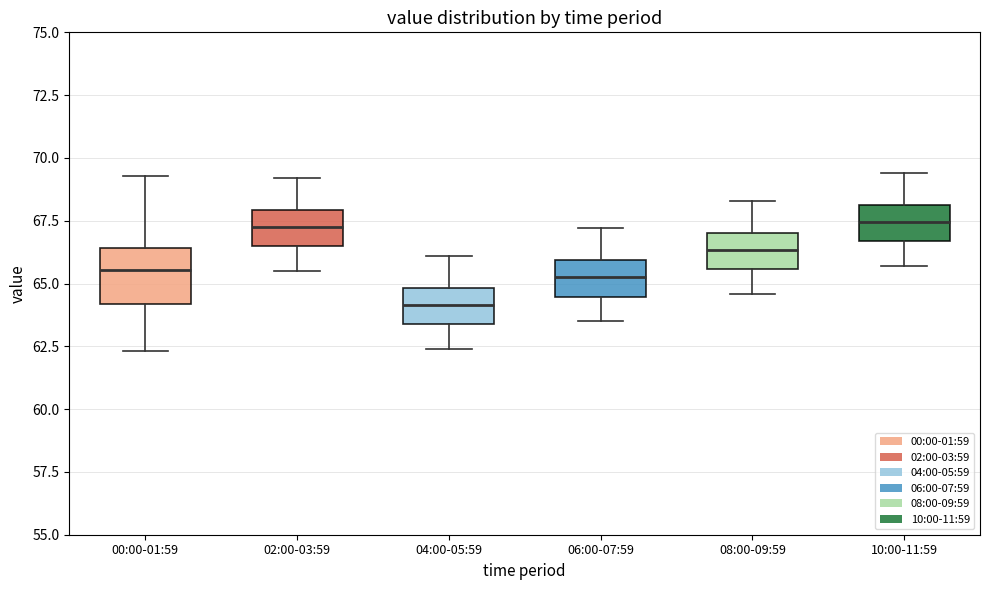

Reading left to right, transcribe this box plot: for each box, give where its median line is, the range the box spans, and where its two whiskers end, as read against the y-axis. The values are not printed on the chart, so give them approximately, as read against the axis.

00:00-01:59: median 65.5, box 64.0 to 66.5, whiskers 62.5 to 69.5
02:00-03:59: median 67.5, box 66.5 to 68.0, whiskers 65.5 to 69.0
04:00-05:59: median 64.0, box 63.5 to 65.0, whiskers 62.5 to 66.0
06:00-07:59: median 65.5, box 64.5 to 66.0, whiskers 63.5 to 67.0
08:00-09:59: median 66.5, box 65.5 to 67.0, whiskers 64.5 to 68.5
10:00-11:59: median 67.5, box 66.5 to 68.0, whiskers 65.5 to 69.5